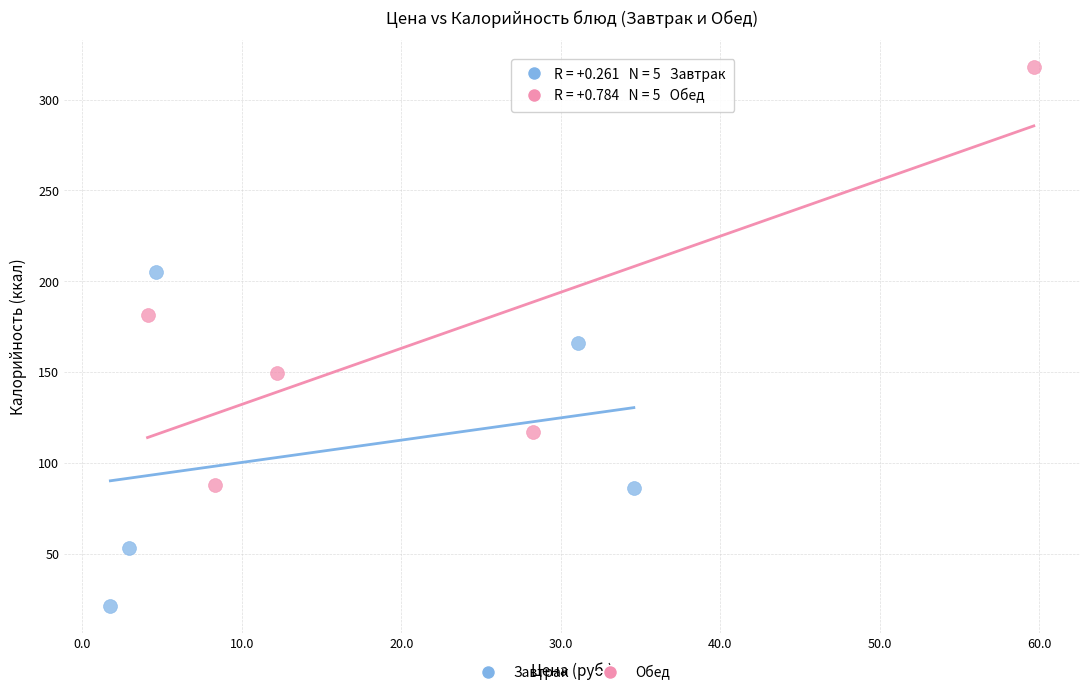

Which series has the largest Y range (max minus min)?

Обед